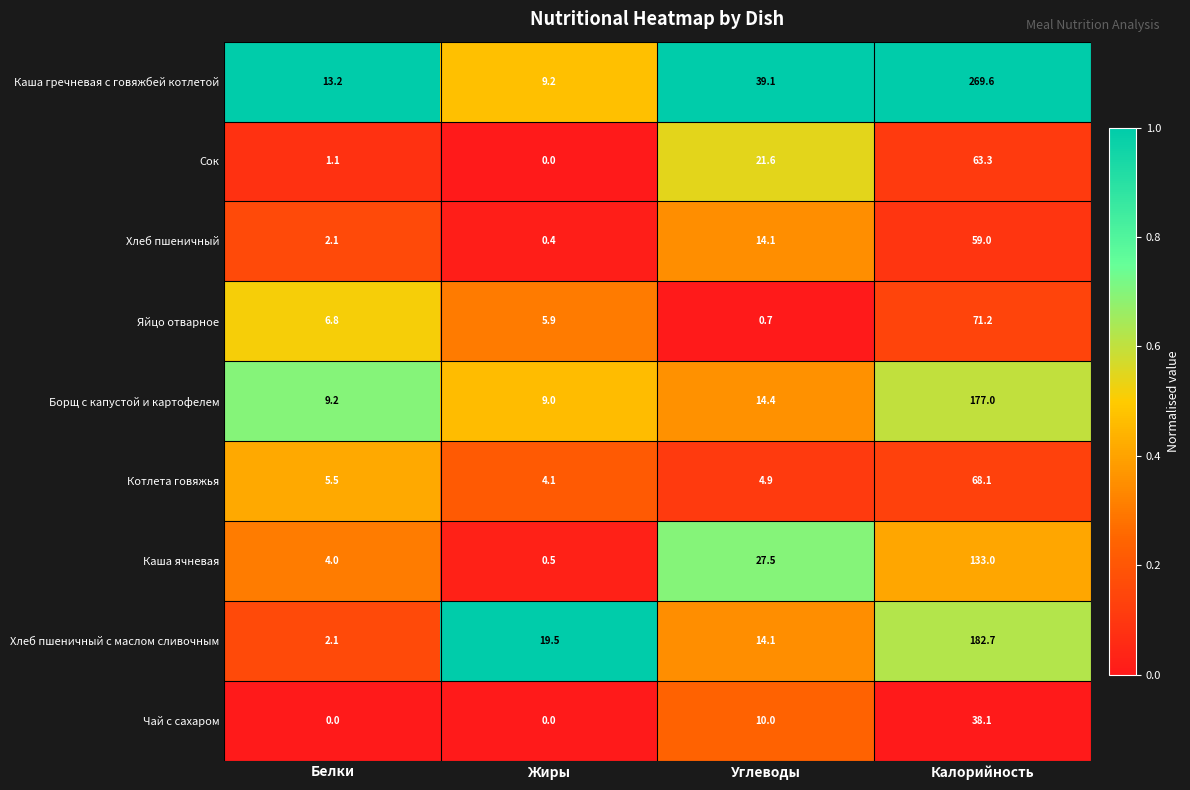

The value of Каша гречневая с говяжбей котлетой at Белки is 18.2. True or false?

False